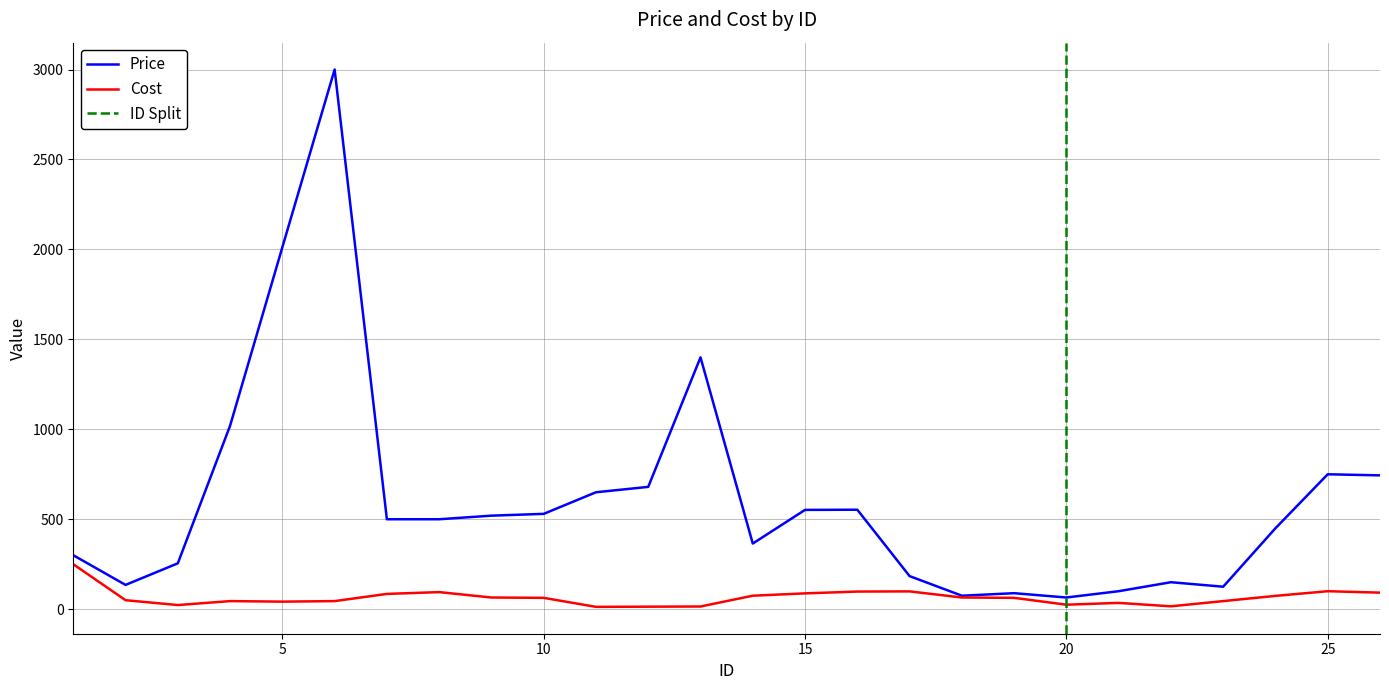

How many interior local valleys does the Price series have?

5